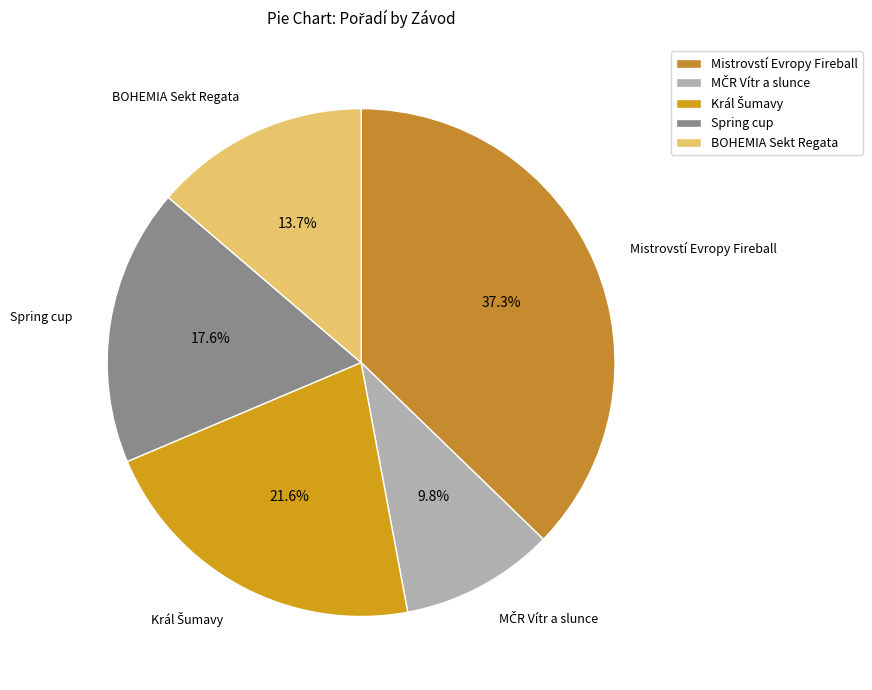

How many slices are in this pie chart?

5